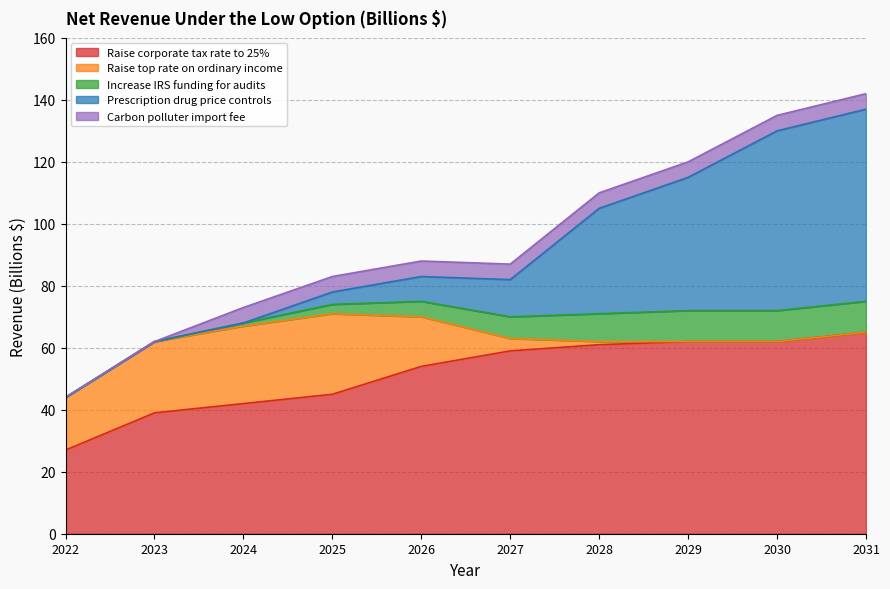

At which category does the chart reach its peak across all series?

2031